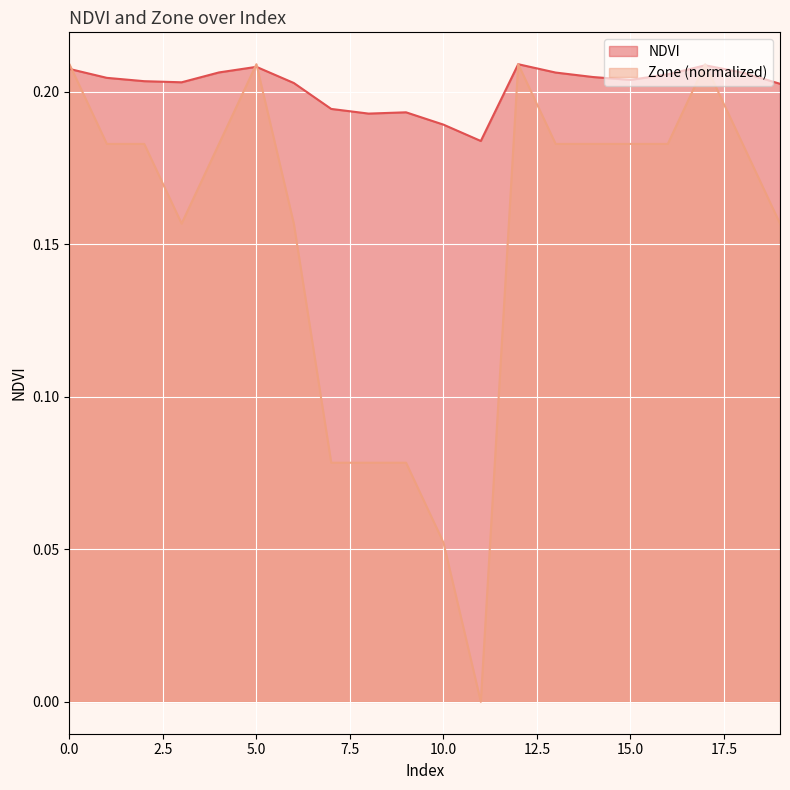

The NDVI series shows 0.3 at 3. True or false?

False